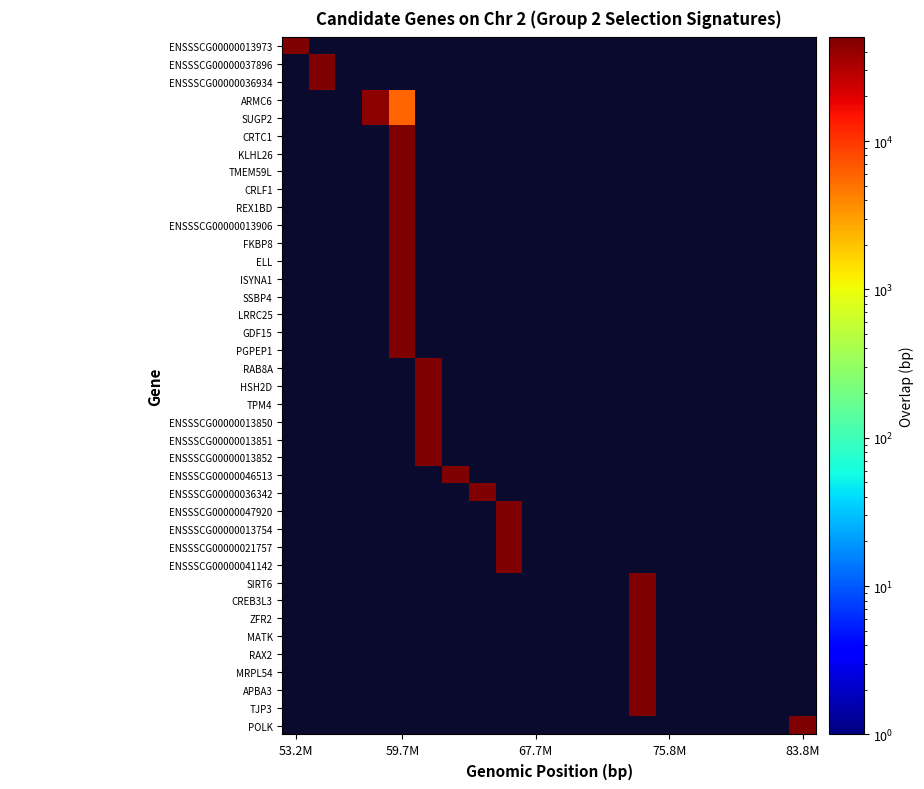

Count the number of categories in the chart.

20